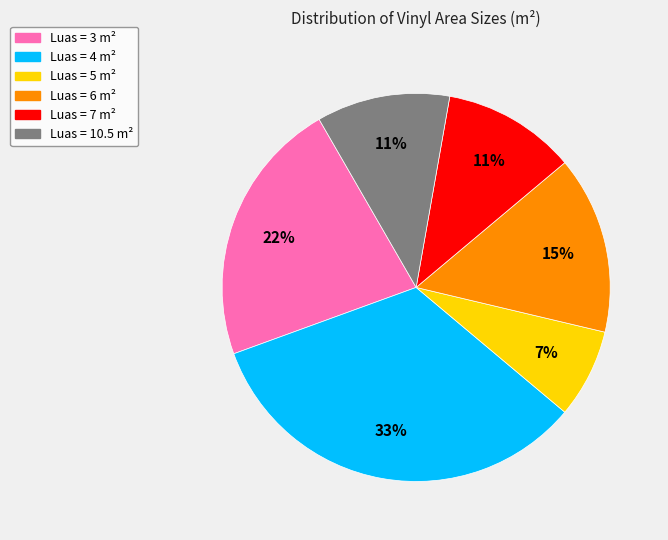

Is there any slice that represents more than half of the pie?

No